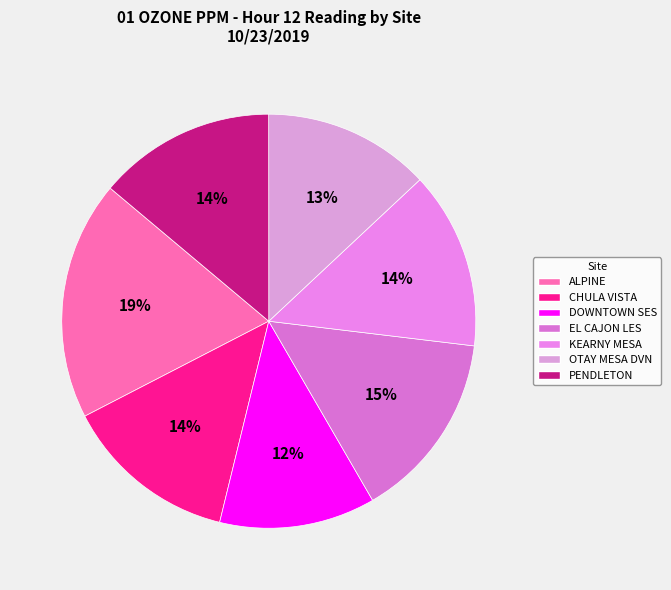

To the nearest percent, what percentage of the pie is PENDLETON?

14%